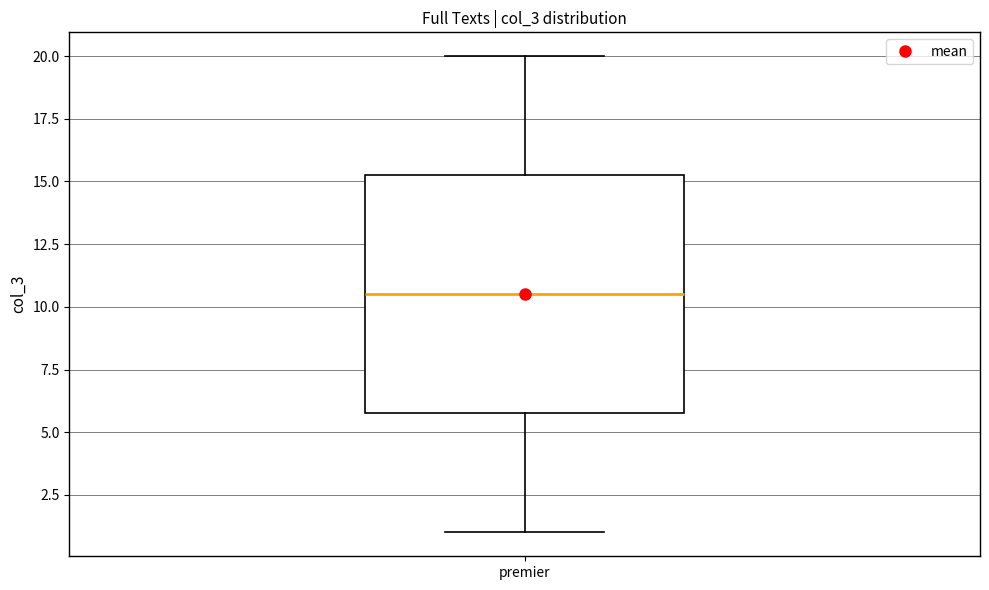

Transcribe this box plot: give where the median line is, the range the box spans, and where the two whiskers end, as read against the y-axis. The values are not printed on the chart, so give them approximately, as read against the axis.

median 10.5, box 6.0 to 15.5, whiskers 1.0 to 20.0